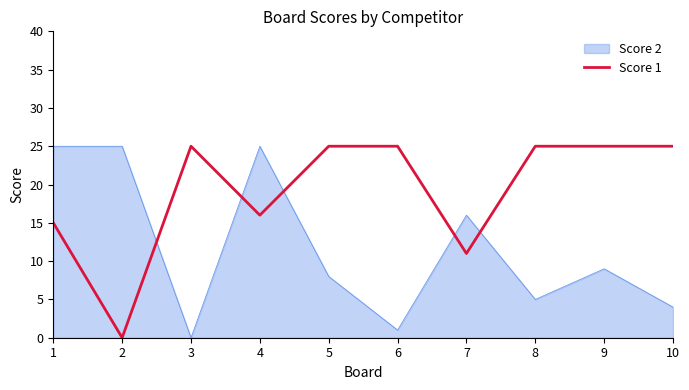

The Score 2 series shows 25 at 4. True or false?

True